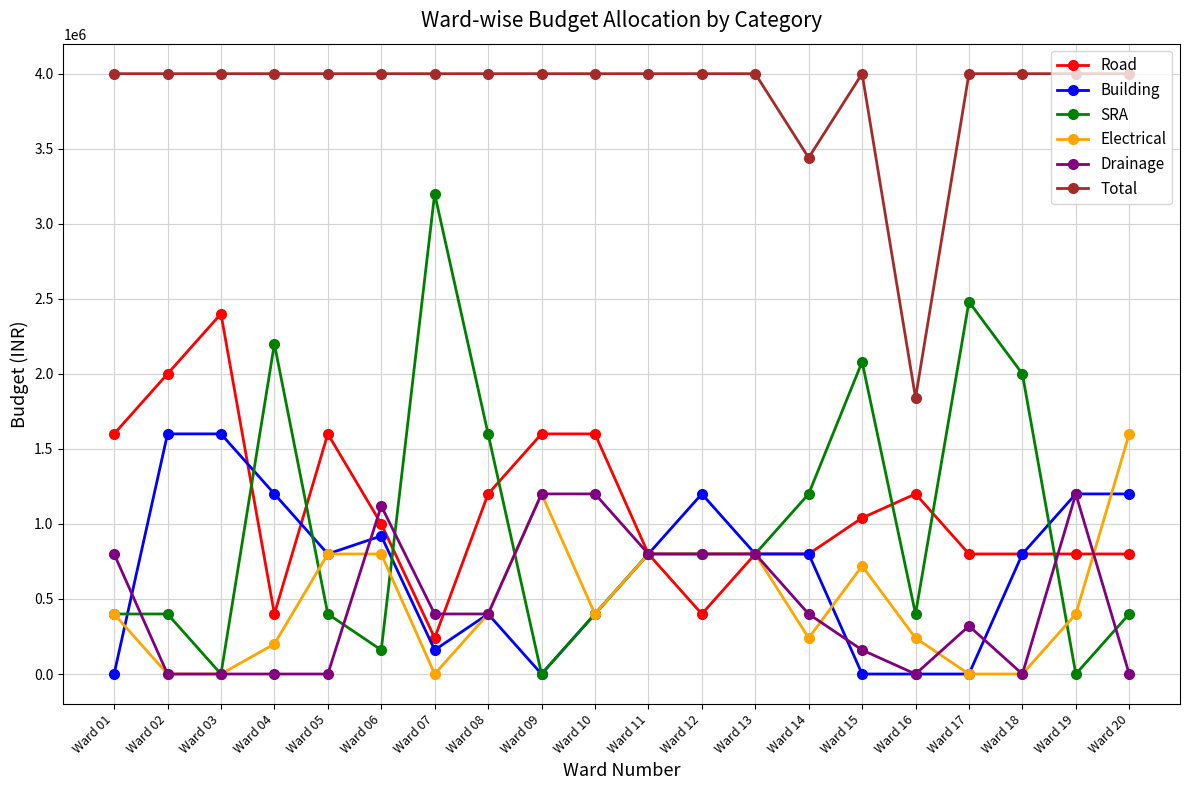

What is the spread (max minus min) of values at Ward 06?

3840000